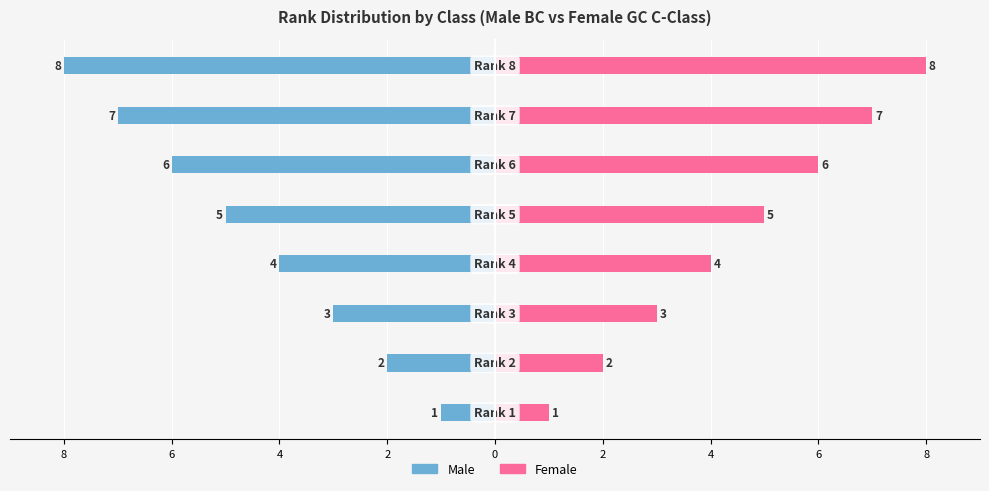

What is the difference between the maximum and second lowest values in the Female series?

6